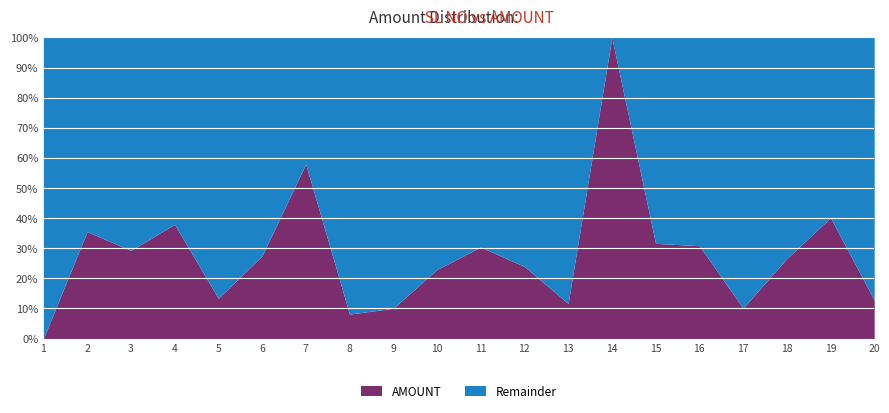

Approximately how many times larger is the value at 20 compared to 5?

1.0